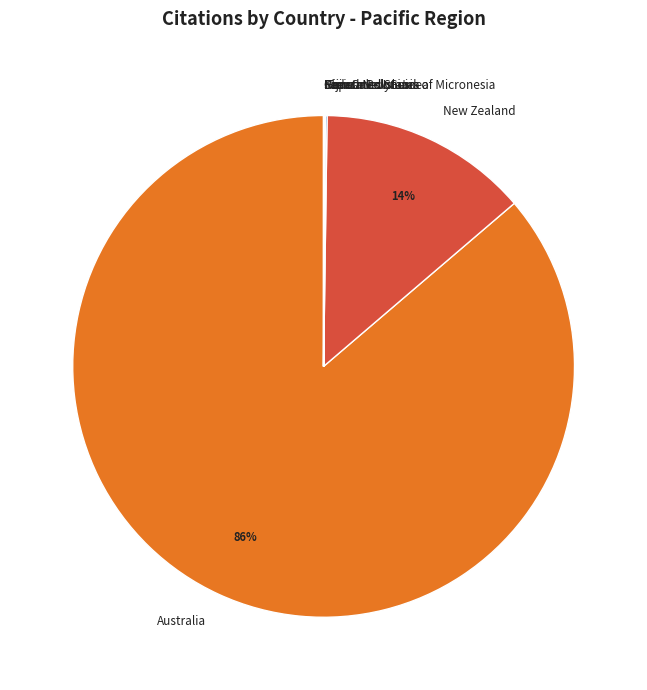

To the nearest percent, what portion does Australia represent?

86%